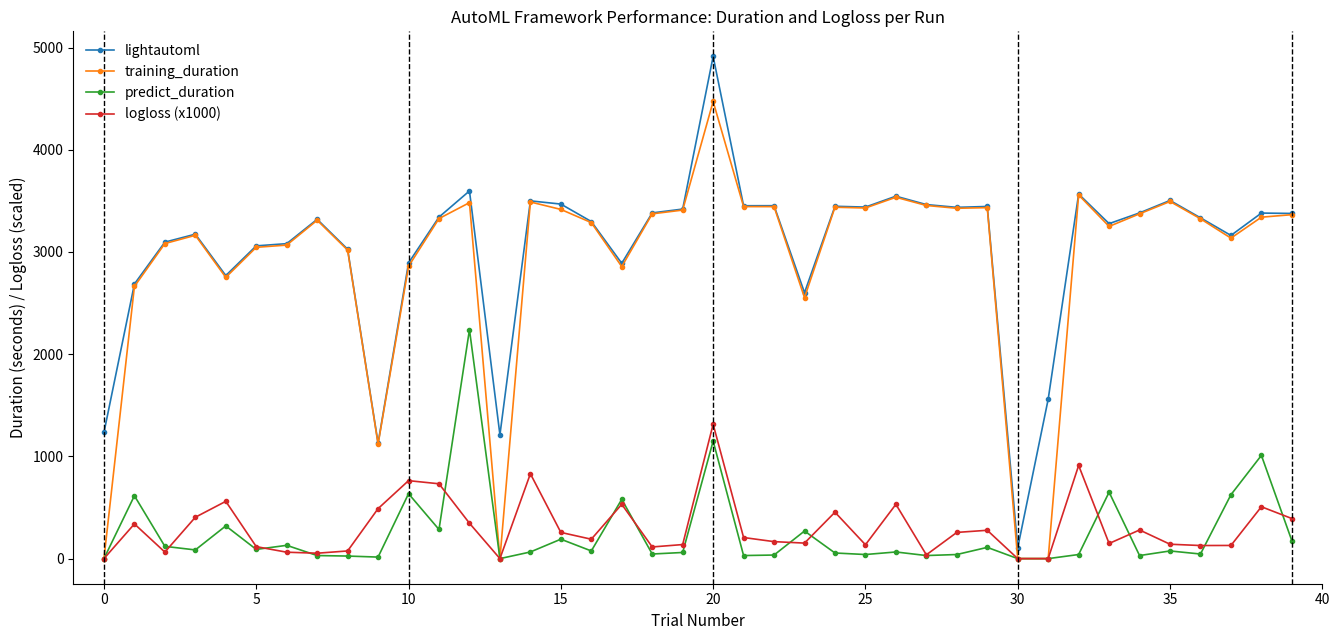

What is the value of the logloss (x1000) point at the 12th from the left?

732.1